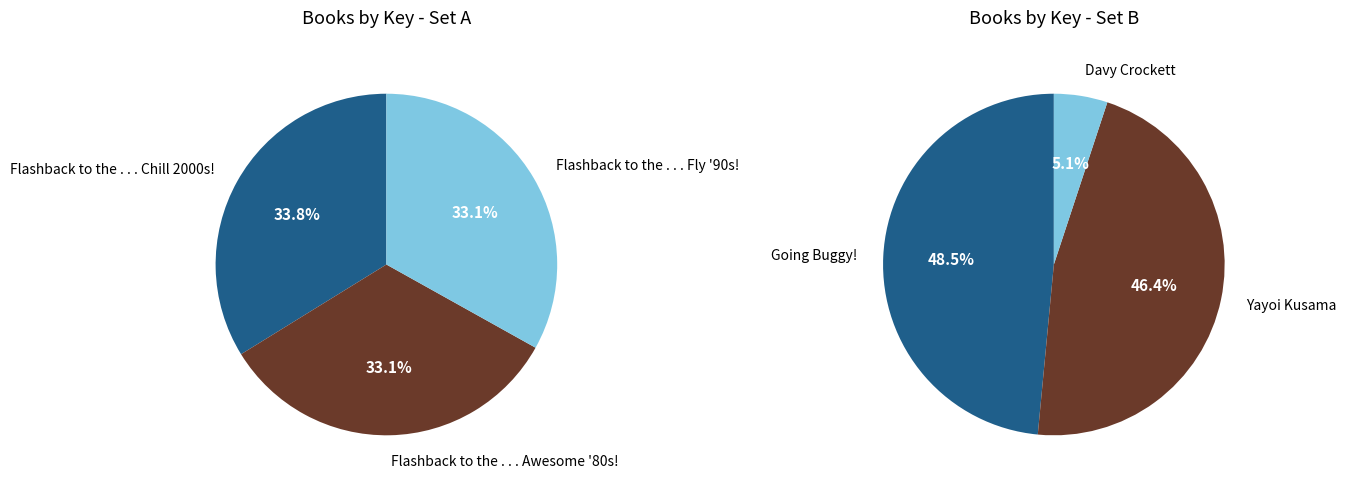

Is there any slice that represents more than half of the pie?

No